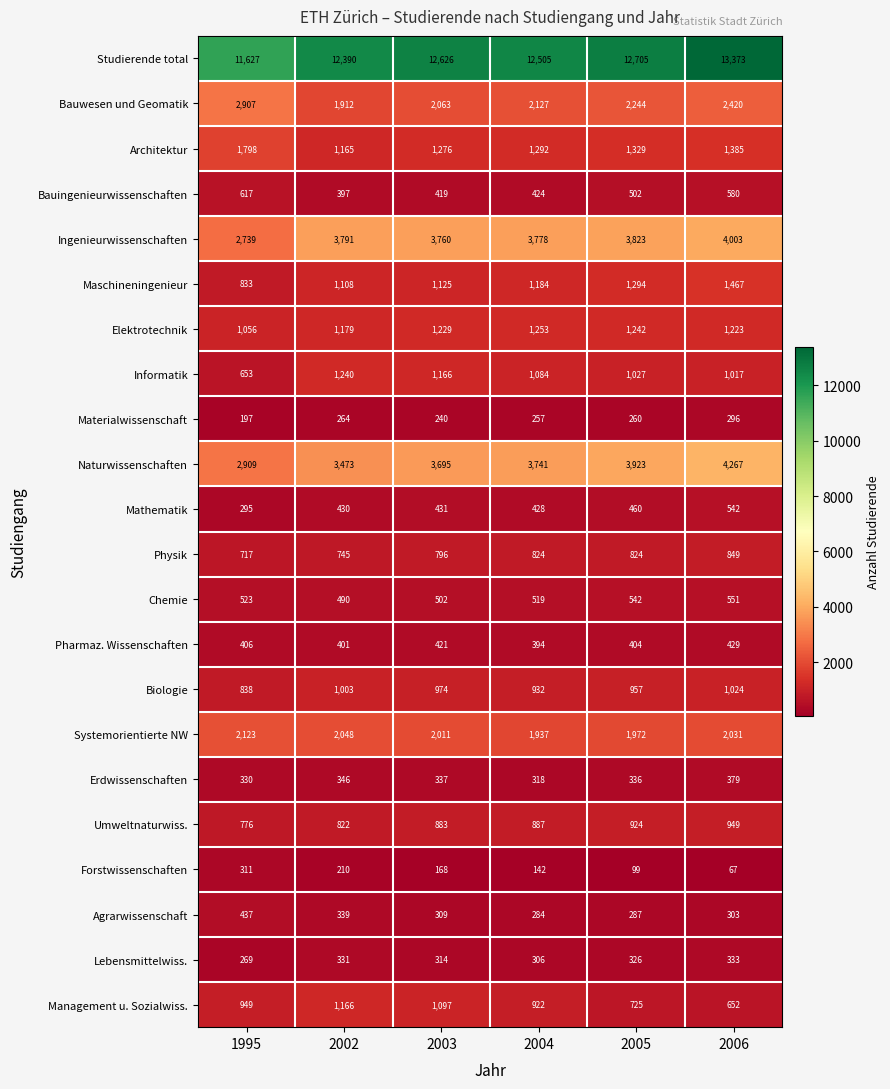

At which label is Bauwesen und Geomatik closest to 2409?

2006